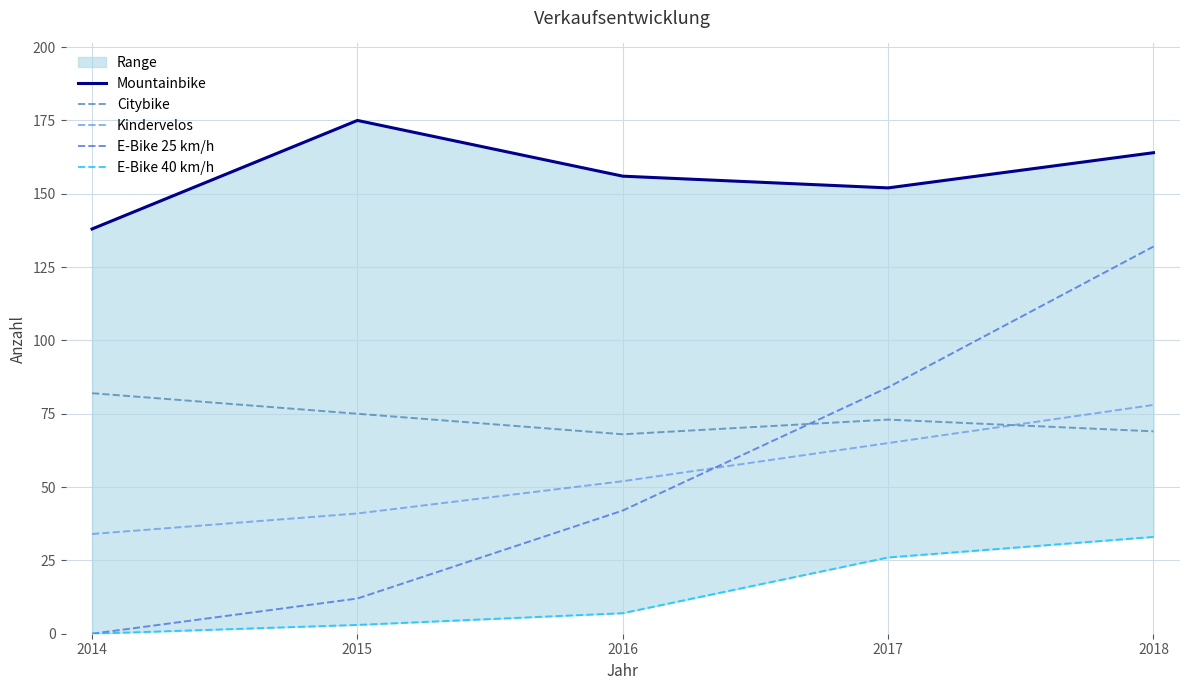

Reading right to left, list all the values displayed in this chart.

Mountainbike: 2018=164	2017=152	2016=156	2015=175	2014=138
Citybike: 2018=69	2017=73	2016=68	2015=75	2014=82
Kindervelos: 2018=78	2017=65	2016=52	2015=41	2014=34
E-Bike 25 km/h: 2018=132	2017=84	2016=42	2015=12	2014=0
E-Bike 40 km/h: 2018=33	2017=26	2016=7	2015=3	2014=0